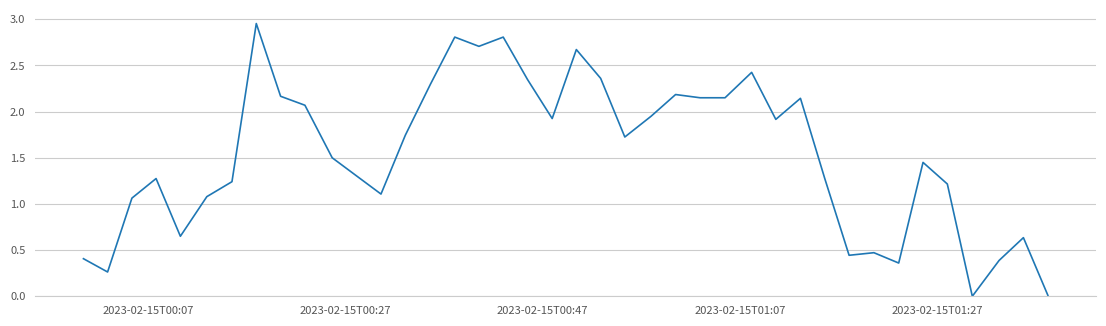

Does the chart display data point markers on the line(s)?

No